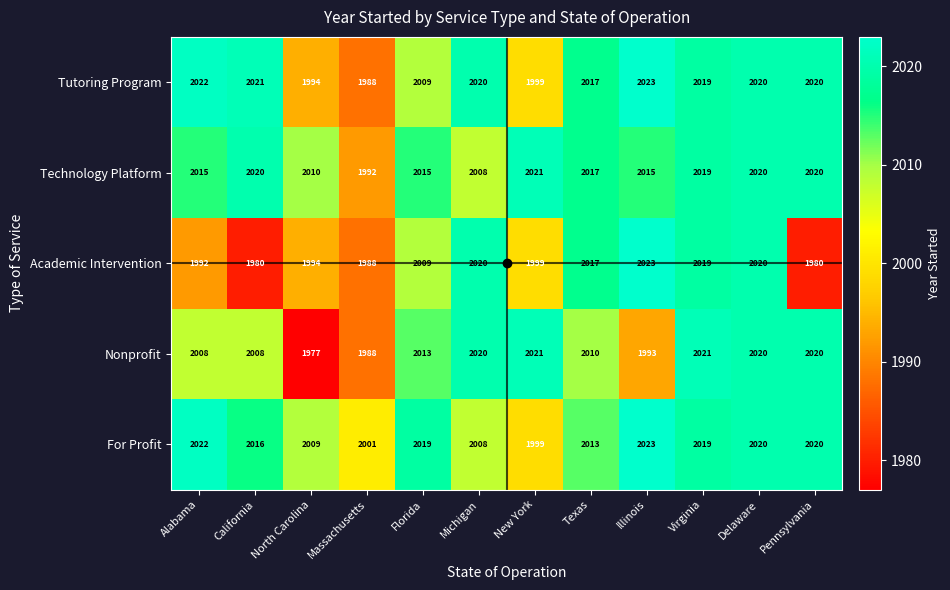

What is the lowest value of the For Profit series?

1999